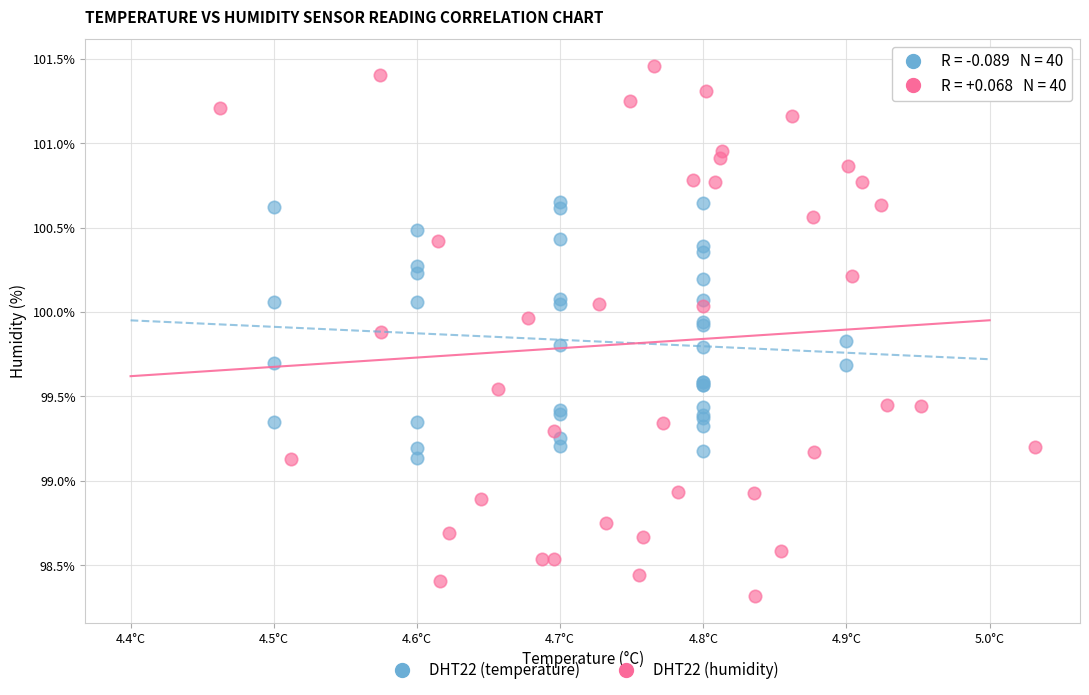

Which series contains the lowest Y value?

DHT22 (humidity)